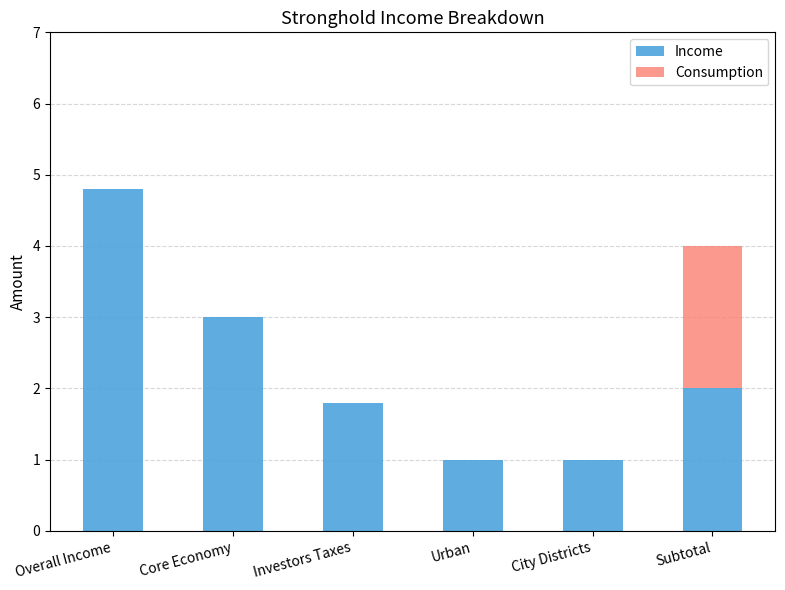

True or false: Income has a value of 7.5 at Overall Income.

False